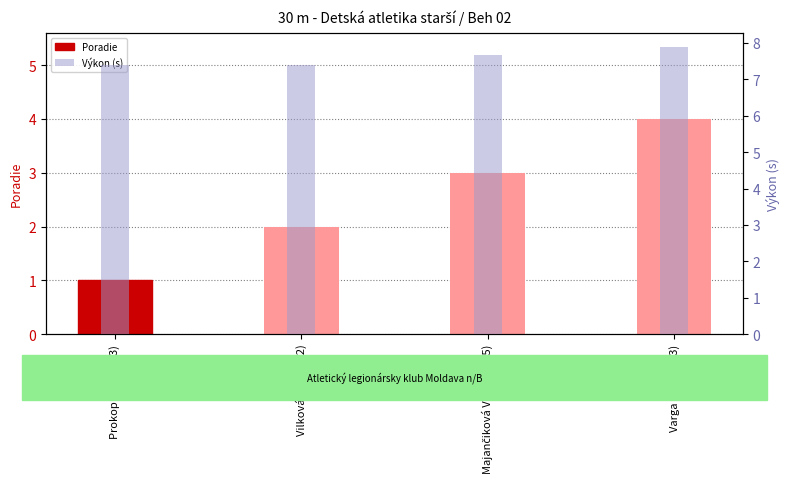

Which series has the largest total across all categories?

Výkon (s)